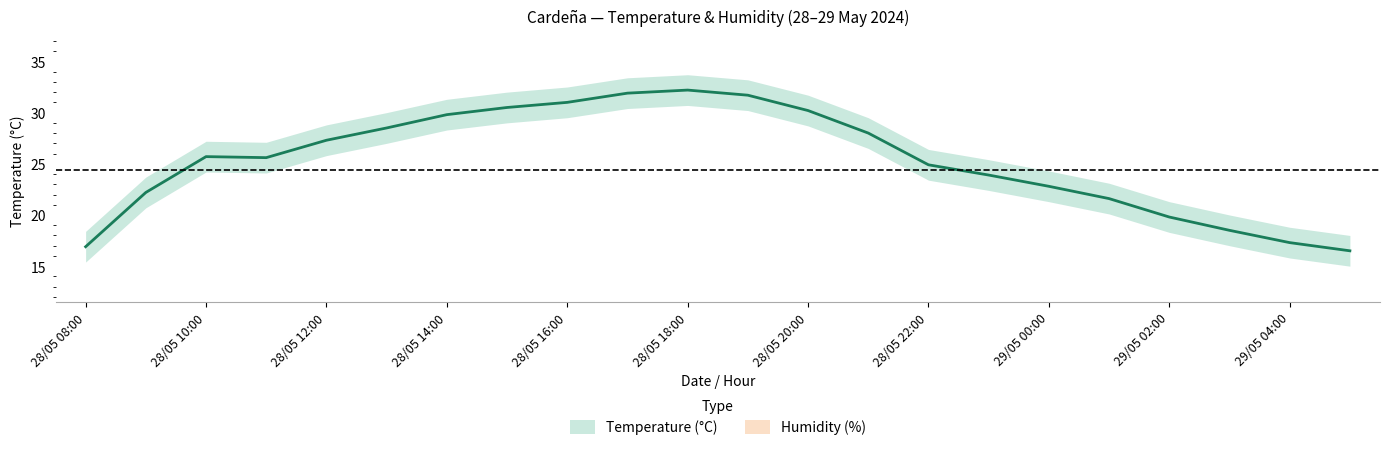

List the series in order of their peak value, highest first.

Humidity (%), Temperature (°C)